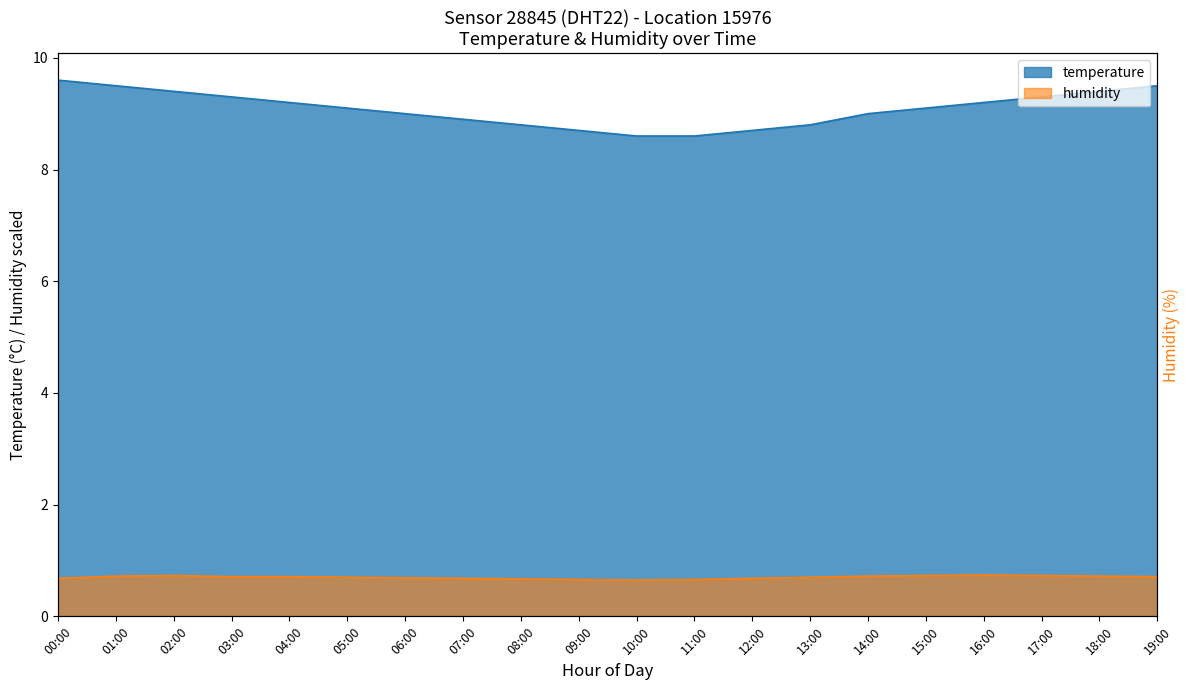

True or false: temperature has more than 1 points higher than both neighbors.

False